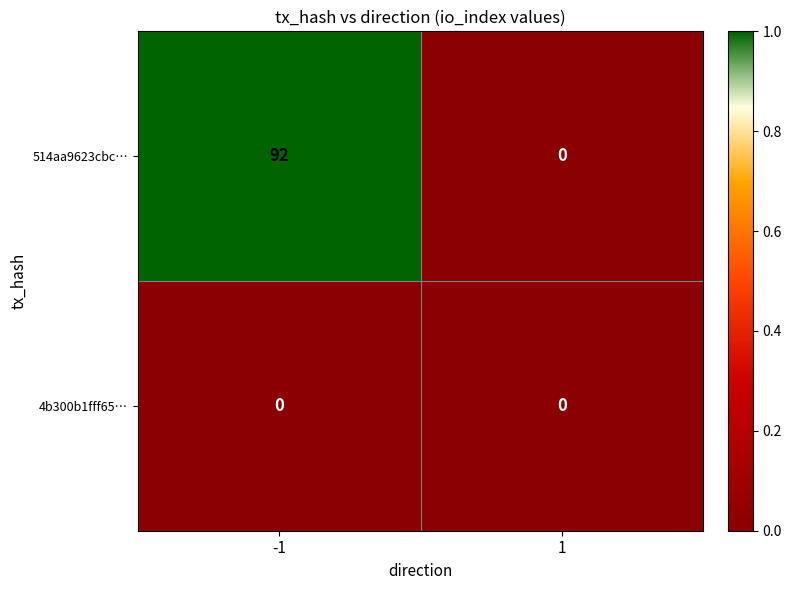

What is the total value across all series at -1?

92